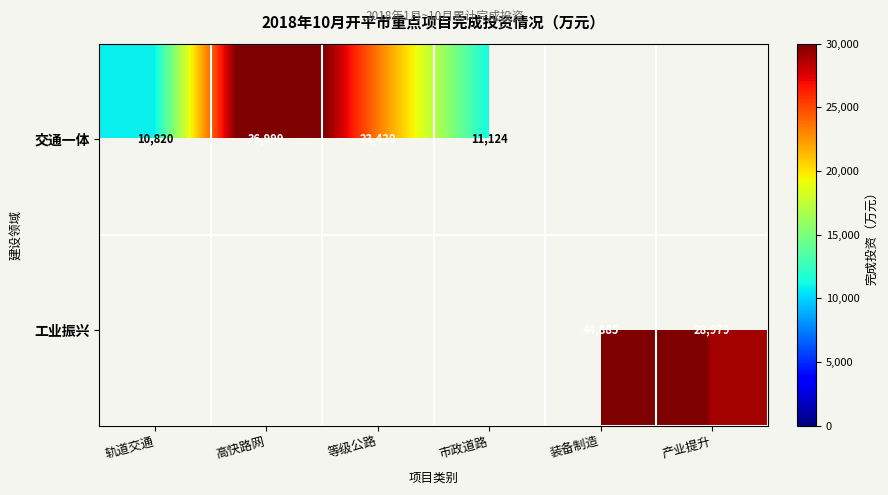

What is the difference between the 工业振兴 values at 装备制造 and 产业提升?

15906